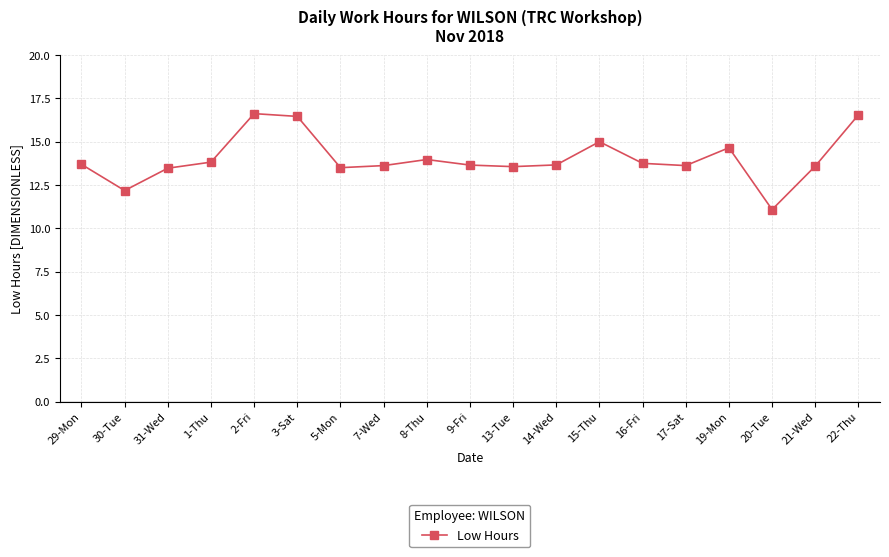

Does the chart have visible grid lines?

Yes